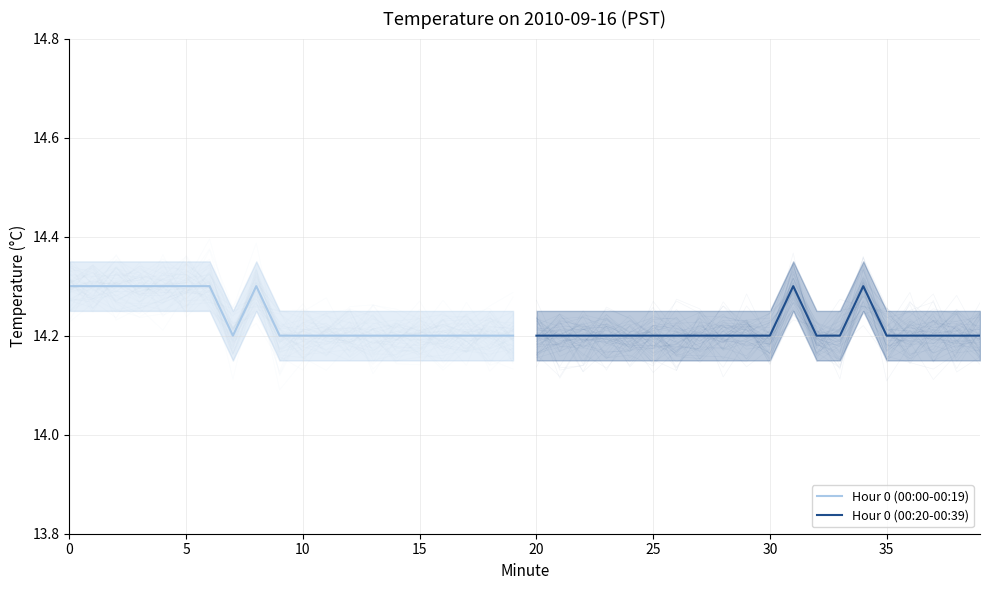

What is the value of the Hour 0 (00:00-00:19) point at the 1st from the left?

14.3